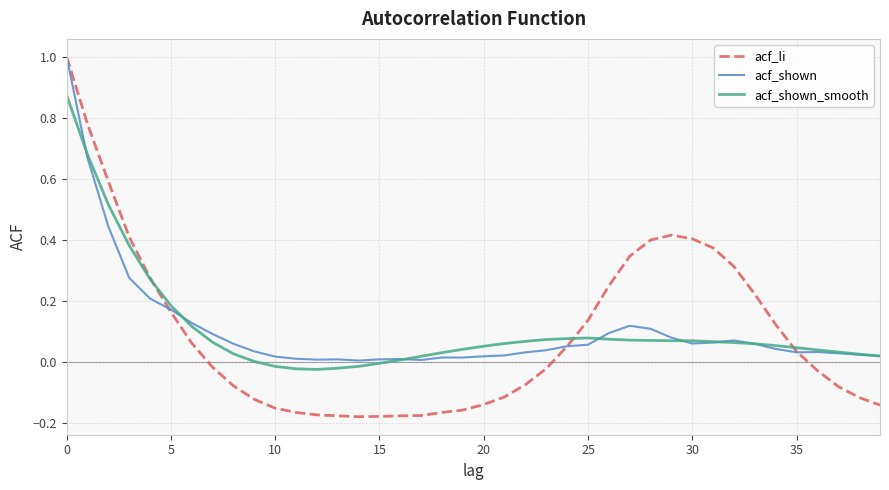

What is the greatest value displayed?

1.0